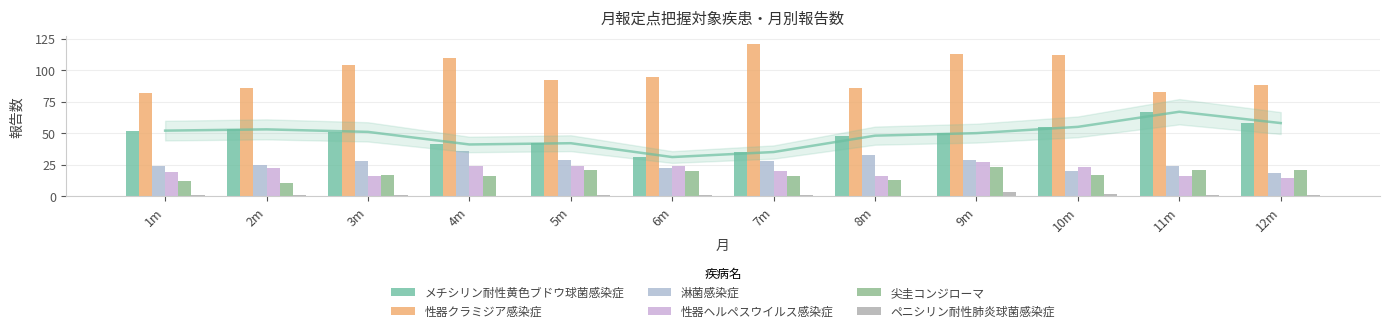

Count the number of data series in this chart.

6